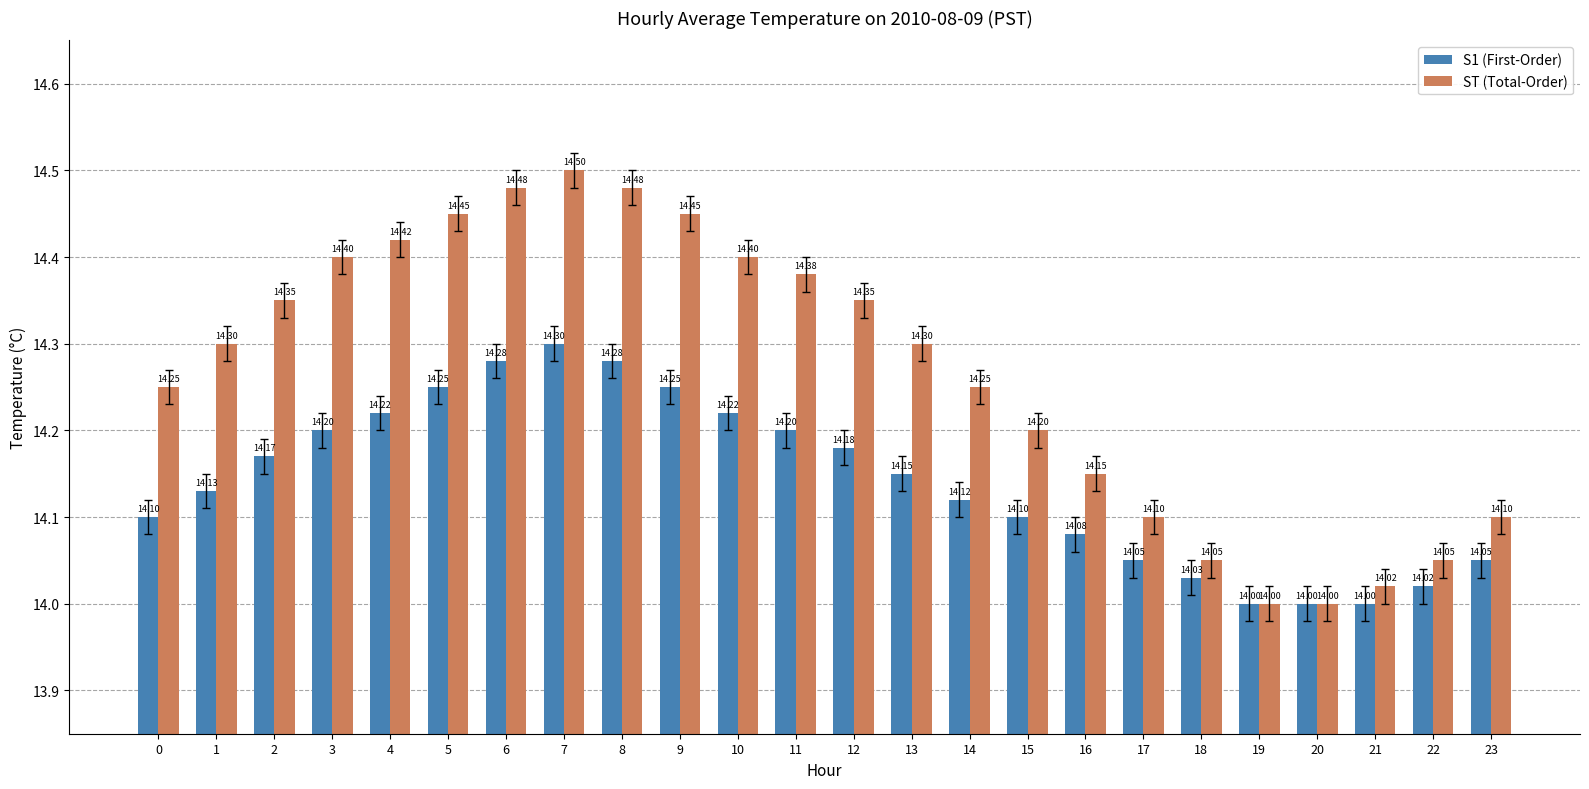

How many distinct data groups are displayed?

2